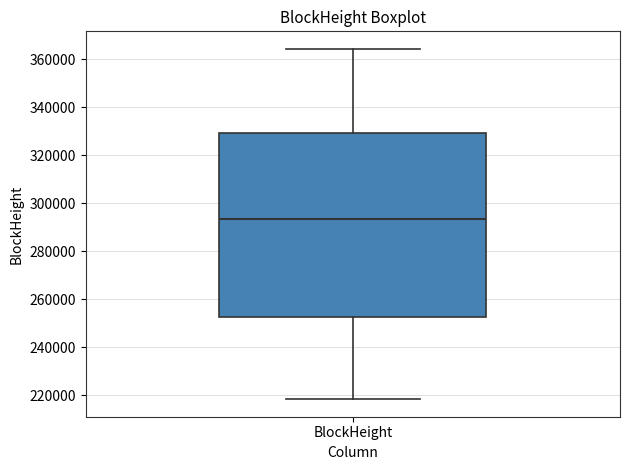

Transcribe this box plot: give where the median line is, the range the box spans, and where the two whiskers end, as read against the y-axis. The values are not printed on the chart, so give them approximately, as read against the axis.

median 294000, box 252000 to 330000, whiskers 218000 to 364000